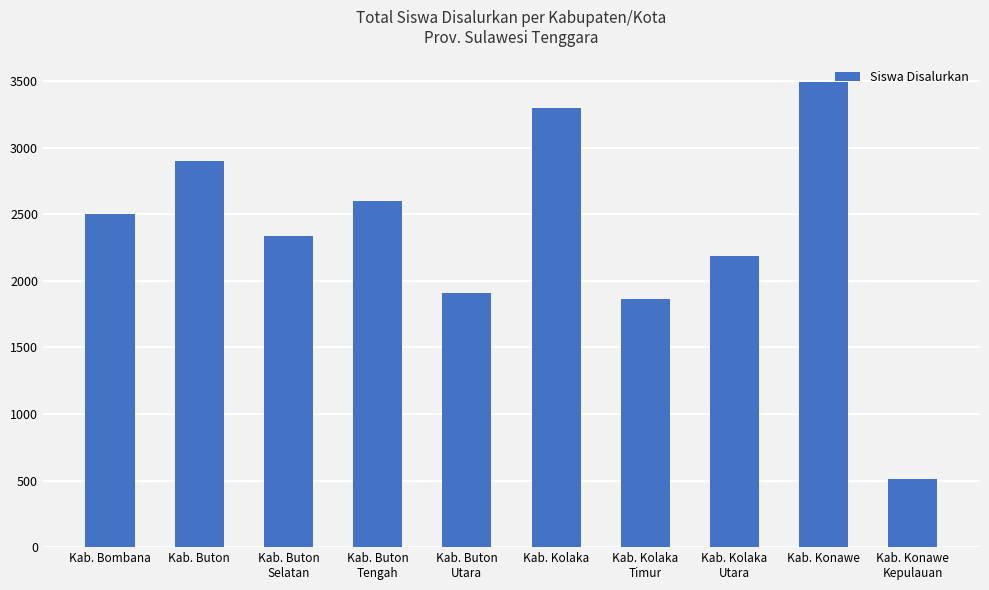

Are the bars horizontal?

No